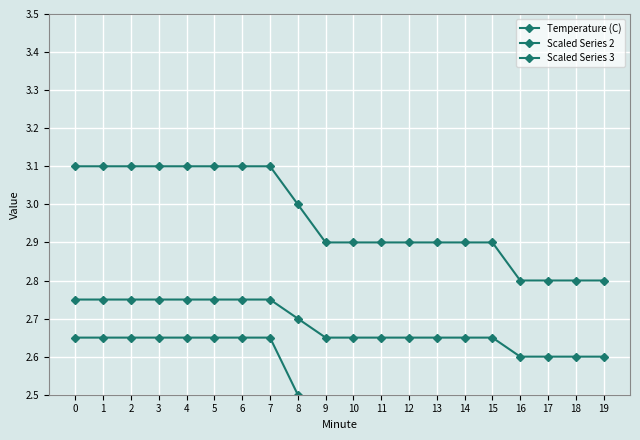

What is the total value across all series at 2?

8.5